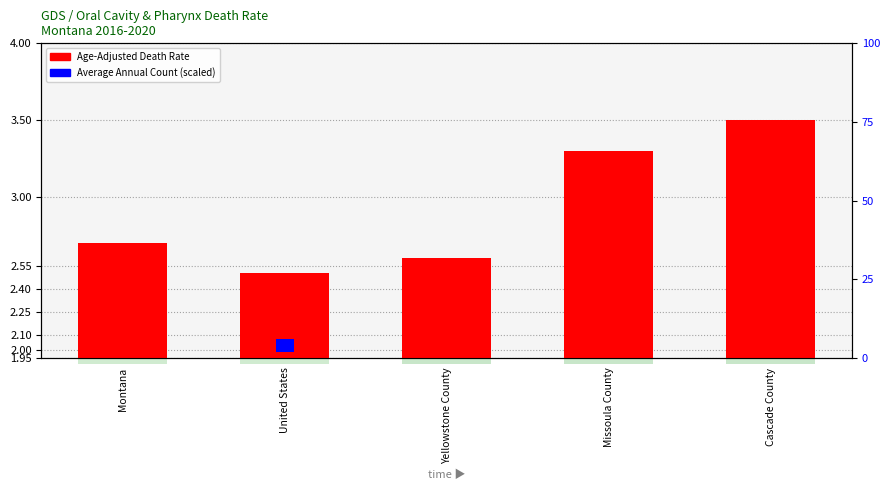

How many distinct data groups are displayed?

2